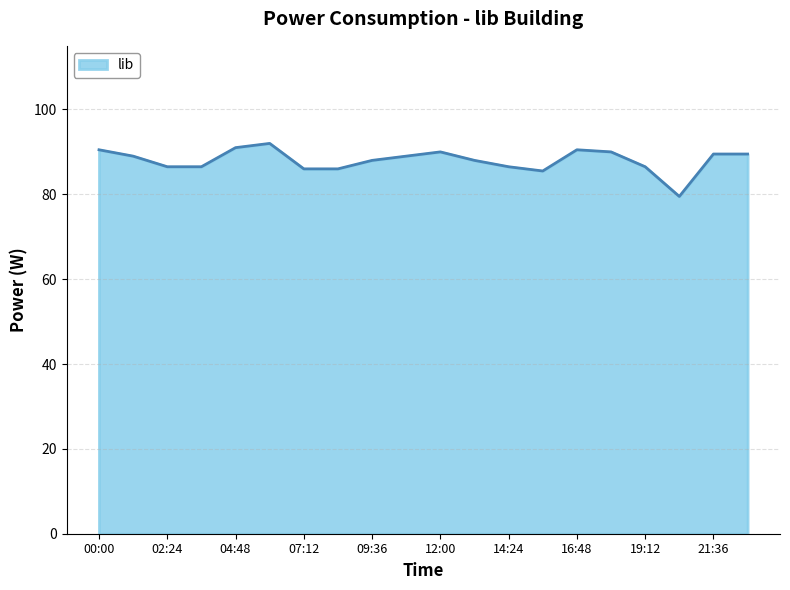

True or false: there are more than 0 points higher than both neighbors.

True